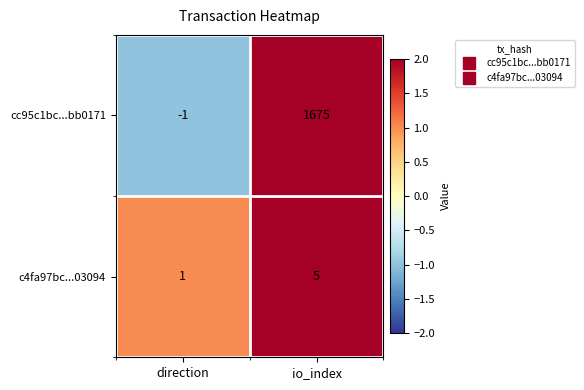

How many categories are shown in the chart?

2